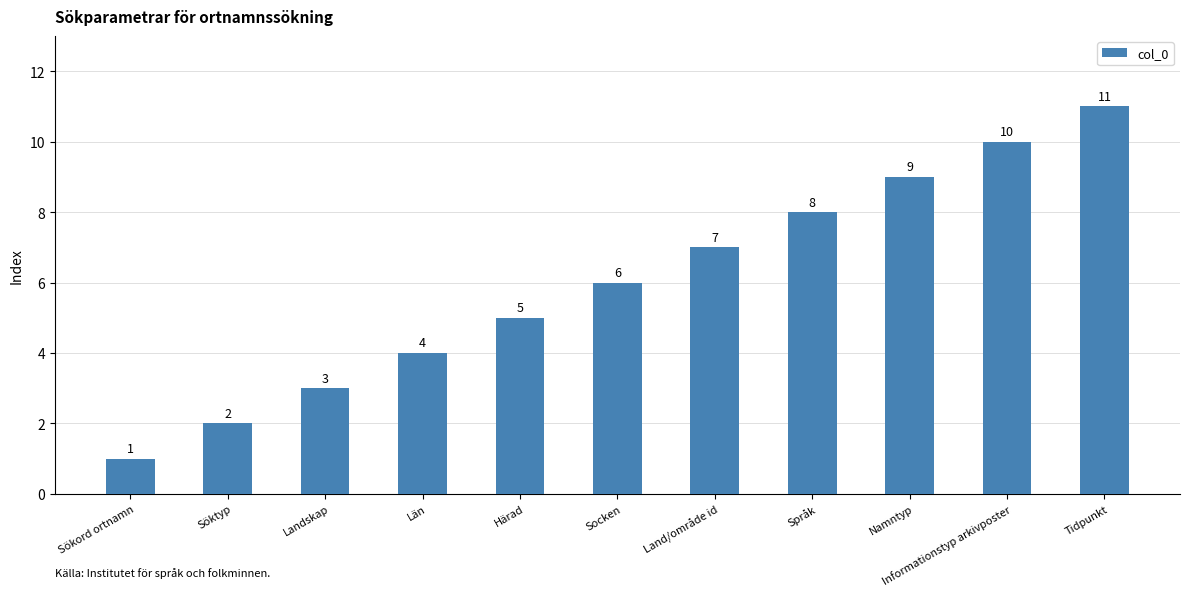

Reading left to right, list all the values displayed in this chart.

Sökord ortnamn=1	Söktyp=2	Landskap=3	Län=4	Härad=5	Socken=6	Land/område id=7	Språk=8	Namntyp=9	Informationstyp arkivposter=10	Tidpunkt=11